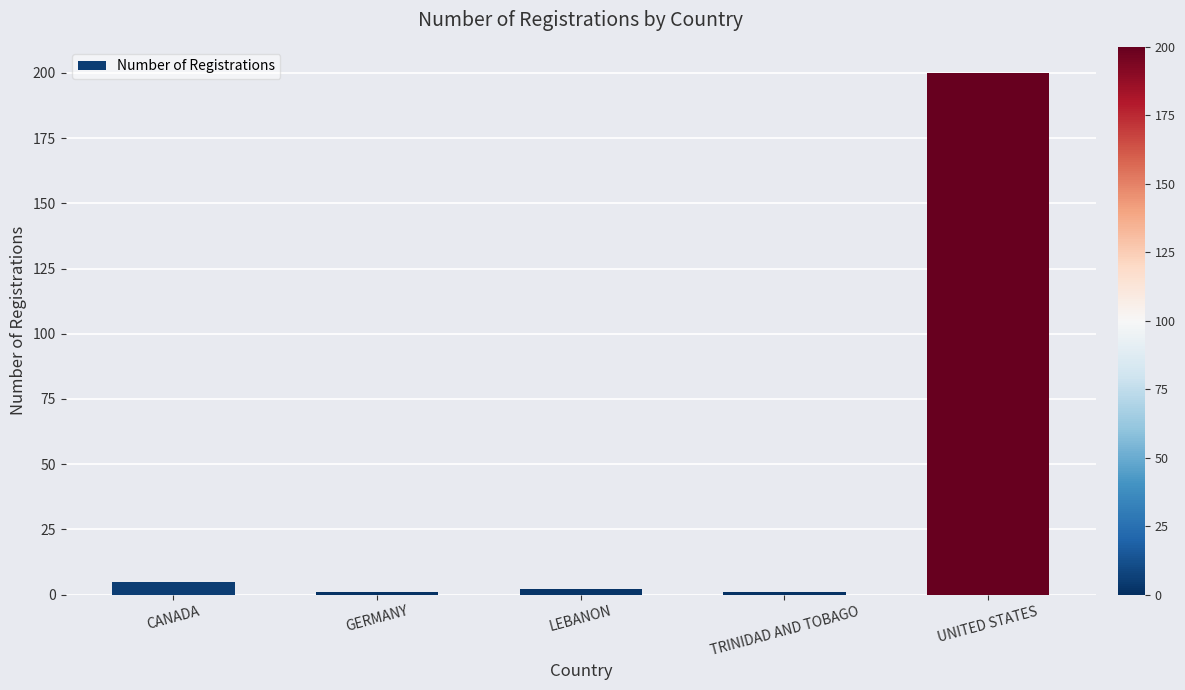

What is the label of the 1st bar from the right?

UNITED STATES